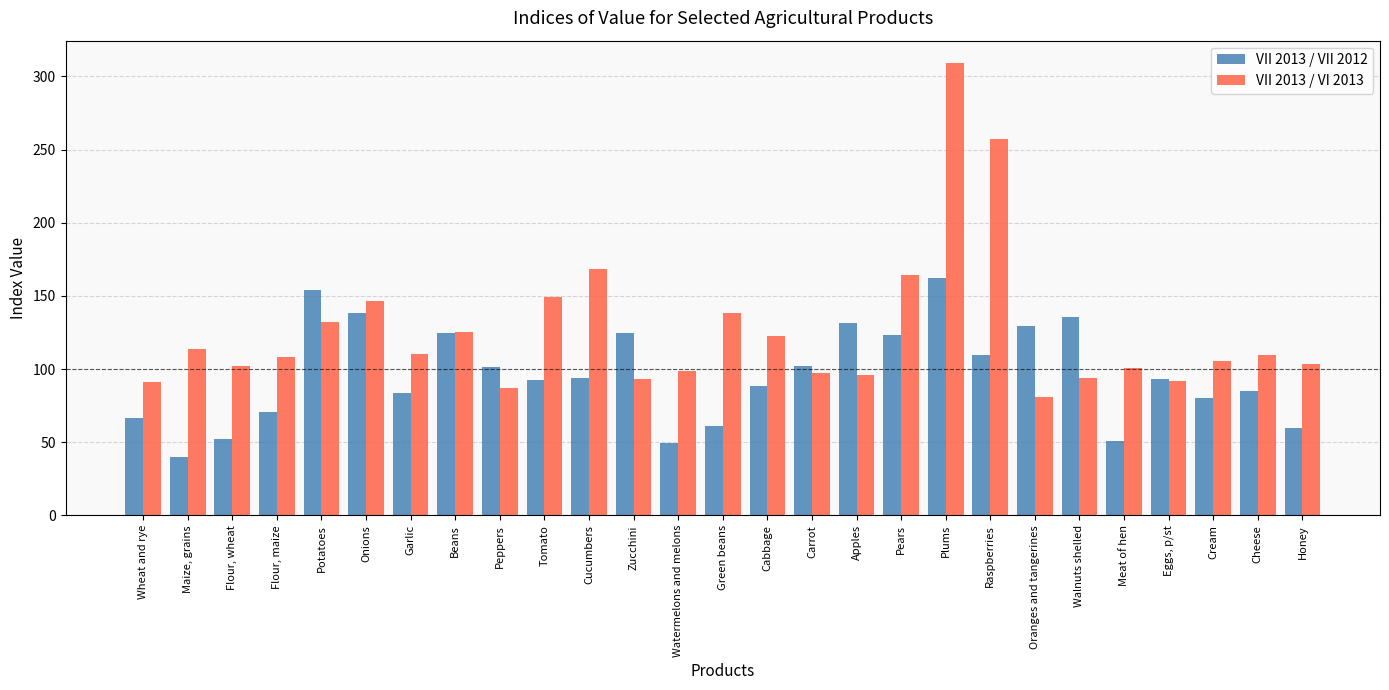

What position from the left is Meat of hen?

23